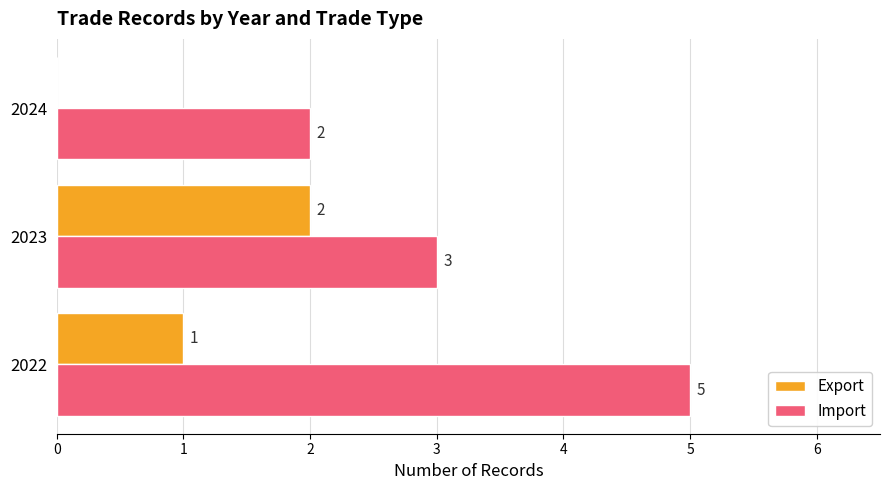

Count the number of categories in the chart.

3